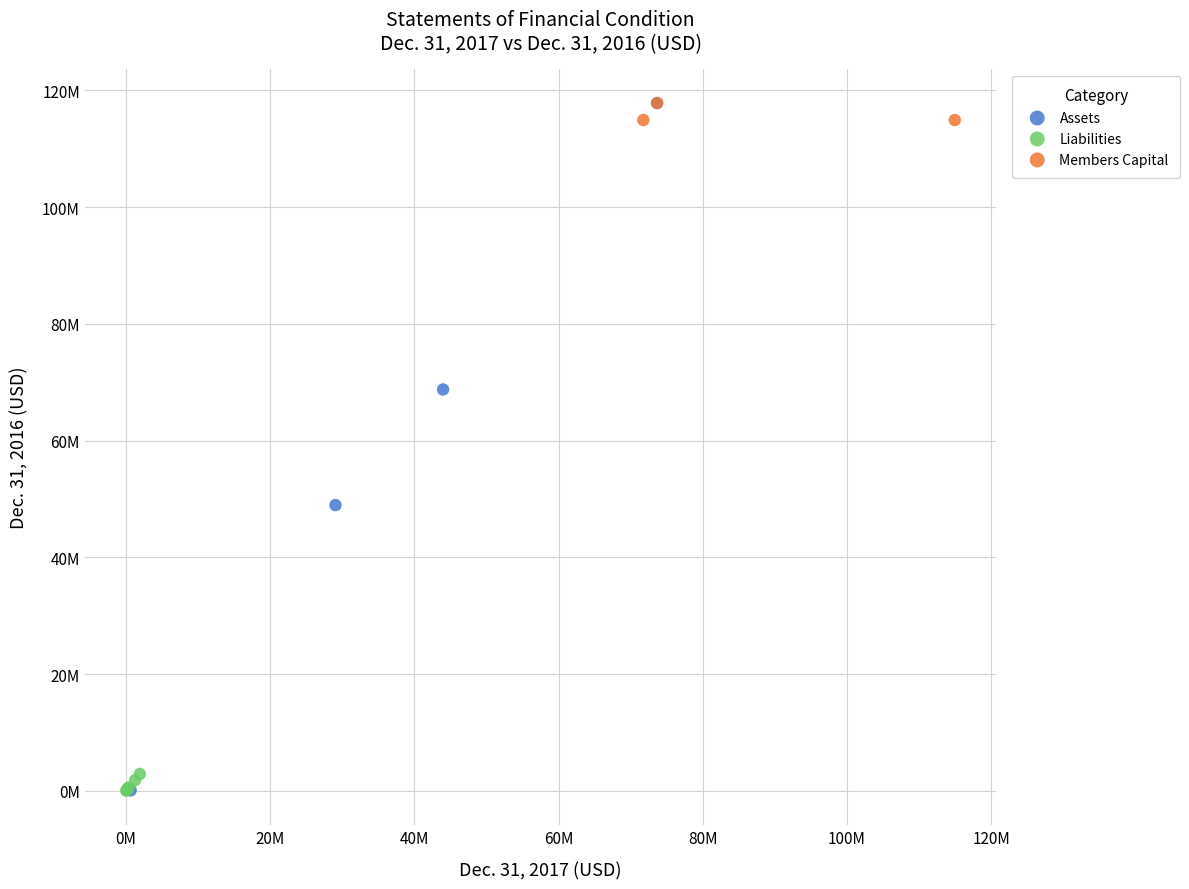

What are all the series names shown in the legend?

Assets, Liabilities, Members Capital